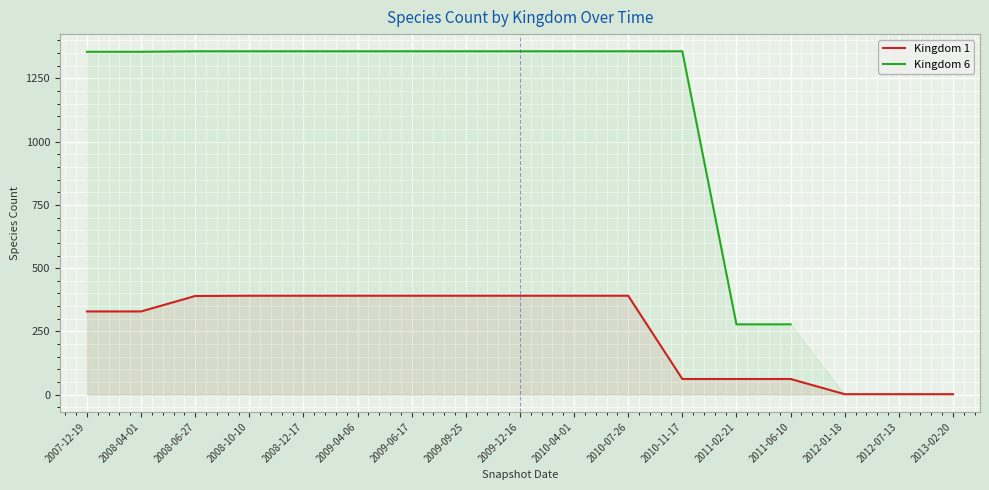

Which series has the largest range (max minus min)?

Kingdom 6